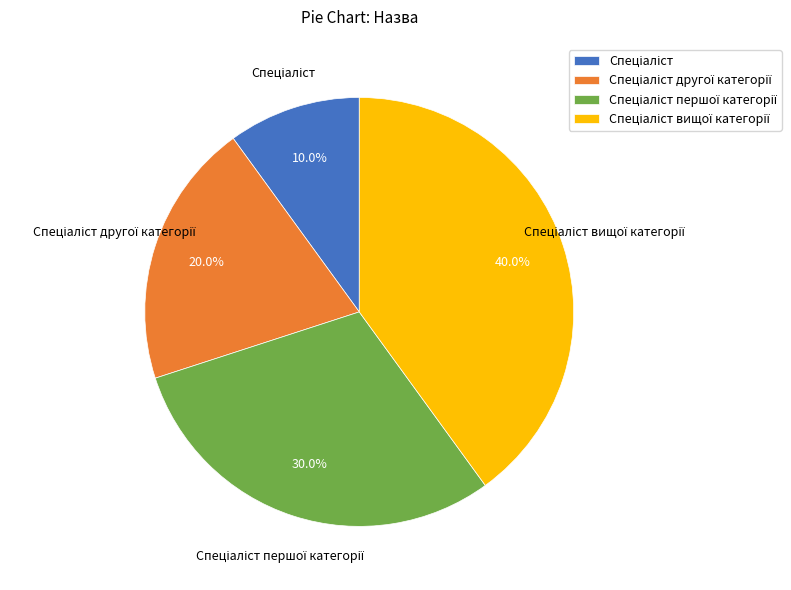

Is there any slice that represents more than half of the pie?

No